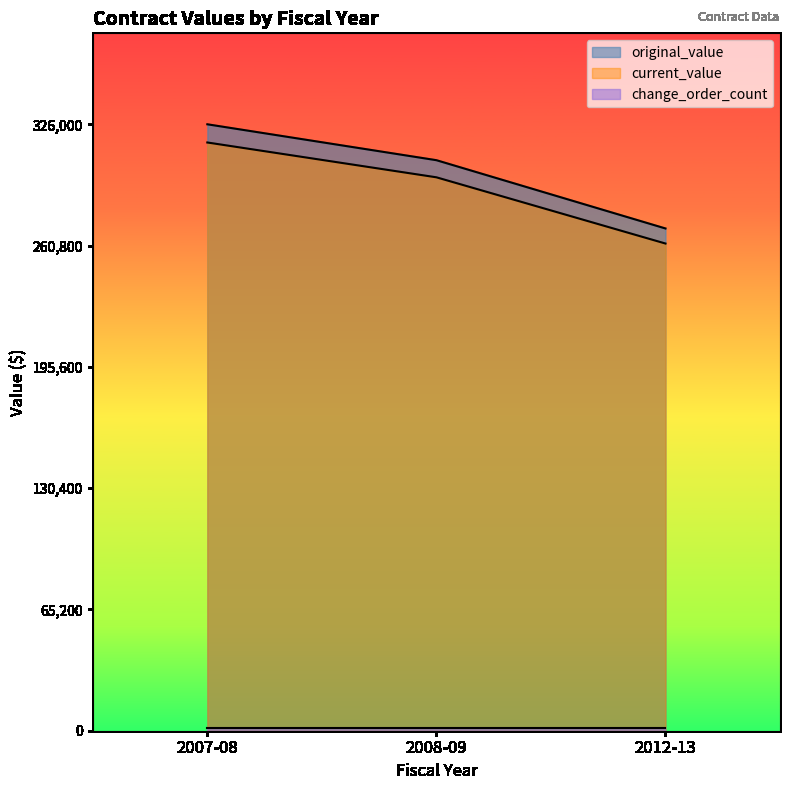

What is the difference between the maximum and minimum values in the current_value series?

54320